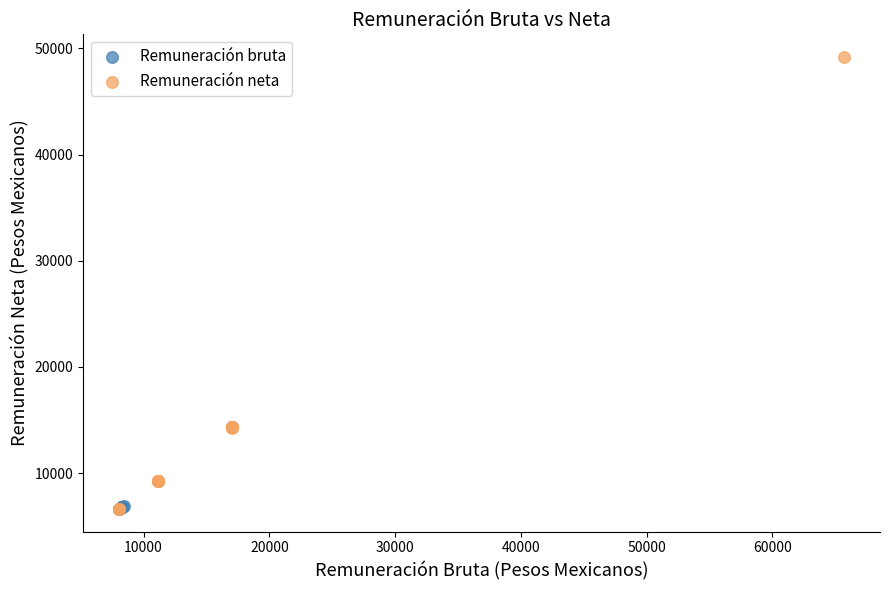

Which series has the widest spread of Y values?

Remuneración neta